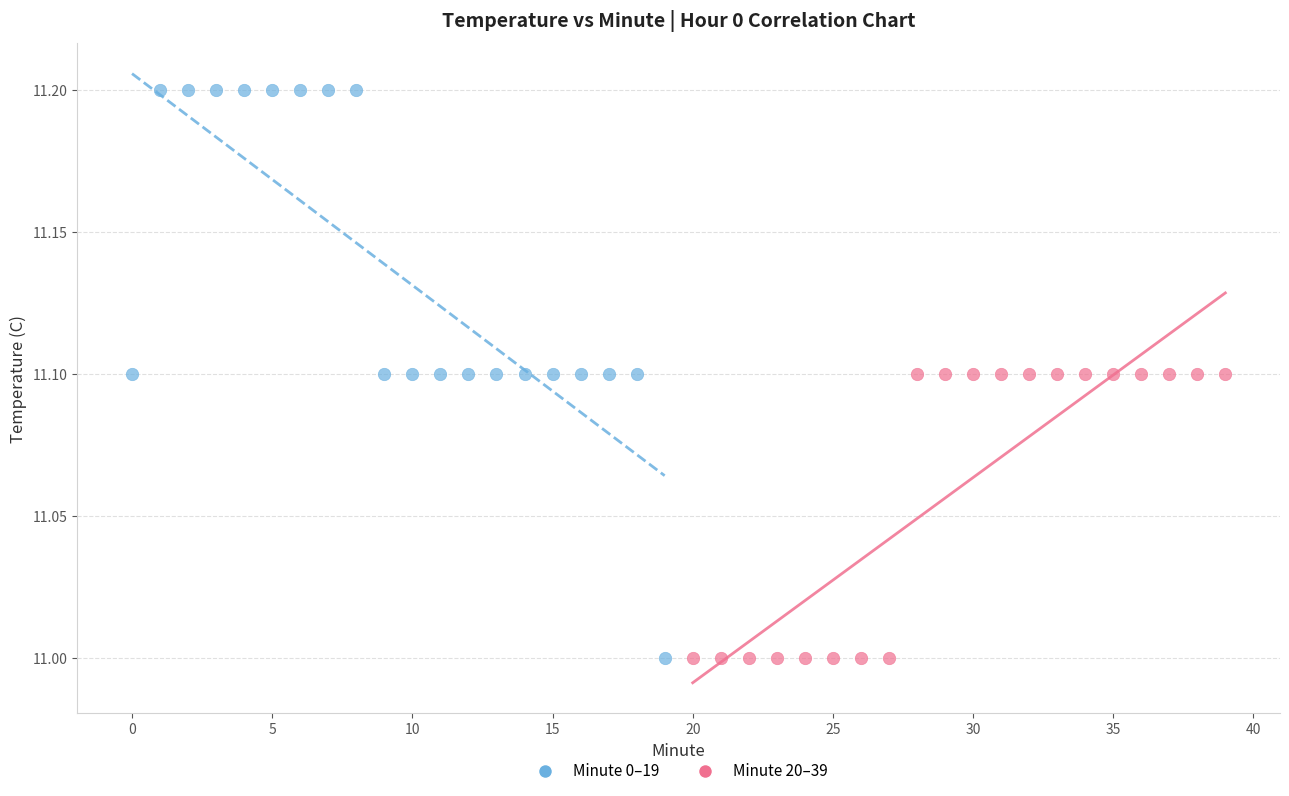

What are all the series names shown in the legend?

Minute 0–19, Minute 20–39